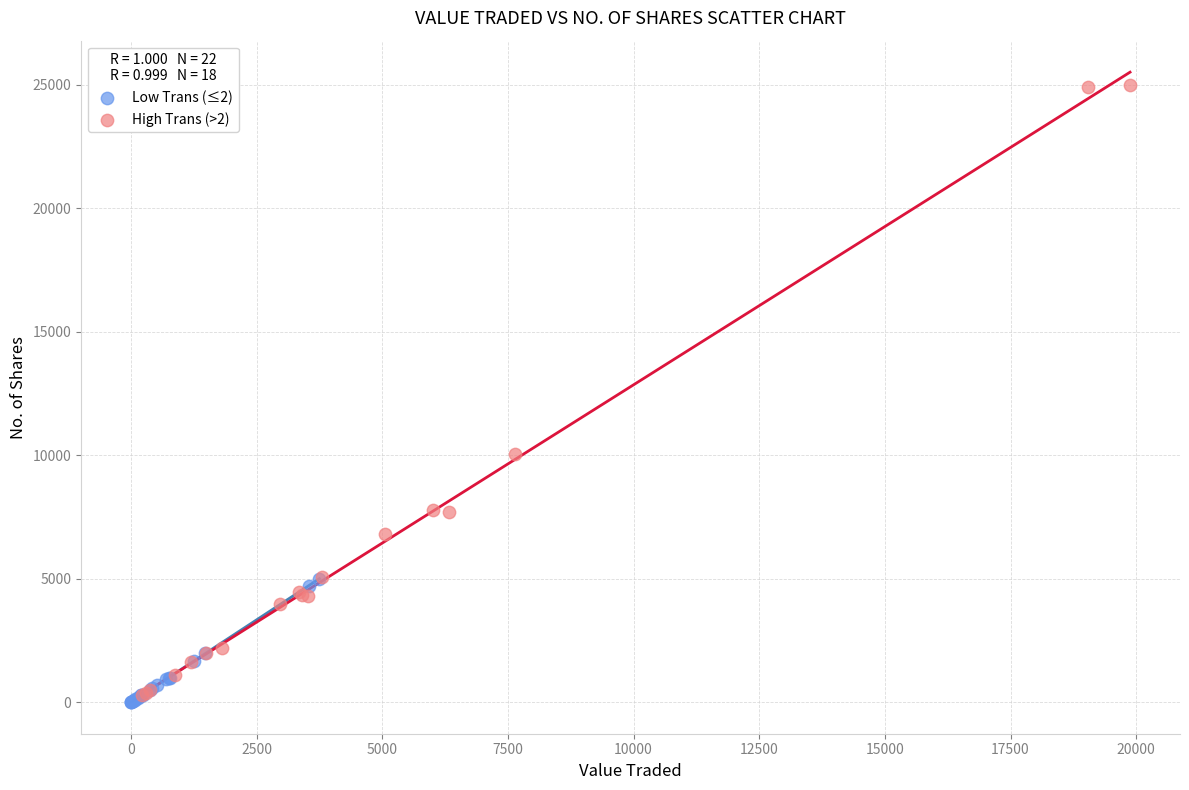

Which series reaches the maximum Y coordinate?

High Trans (>2)